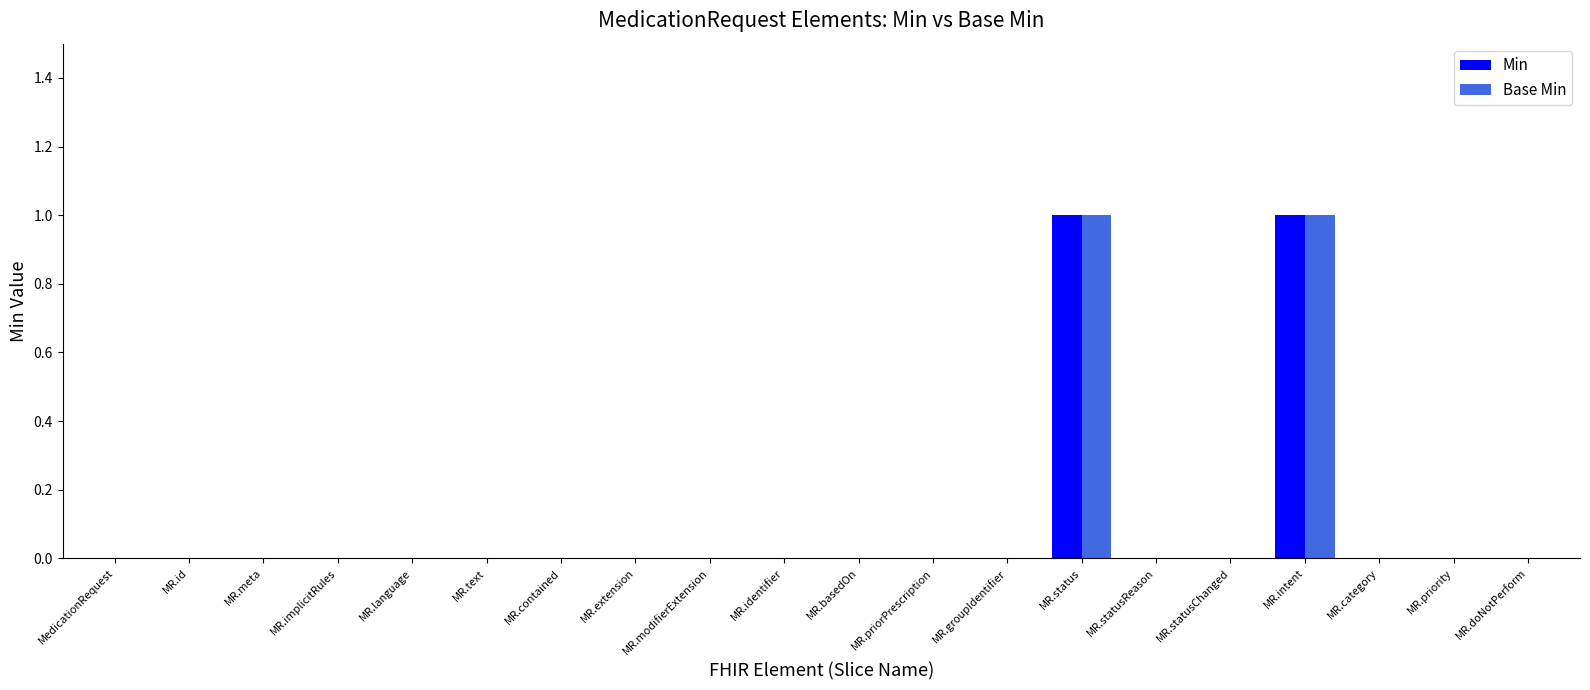

How many series are shown in this chart?

2